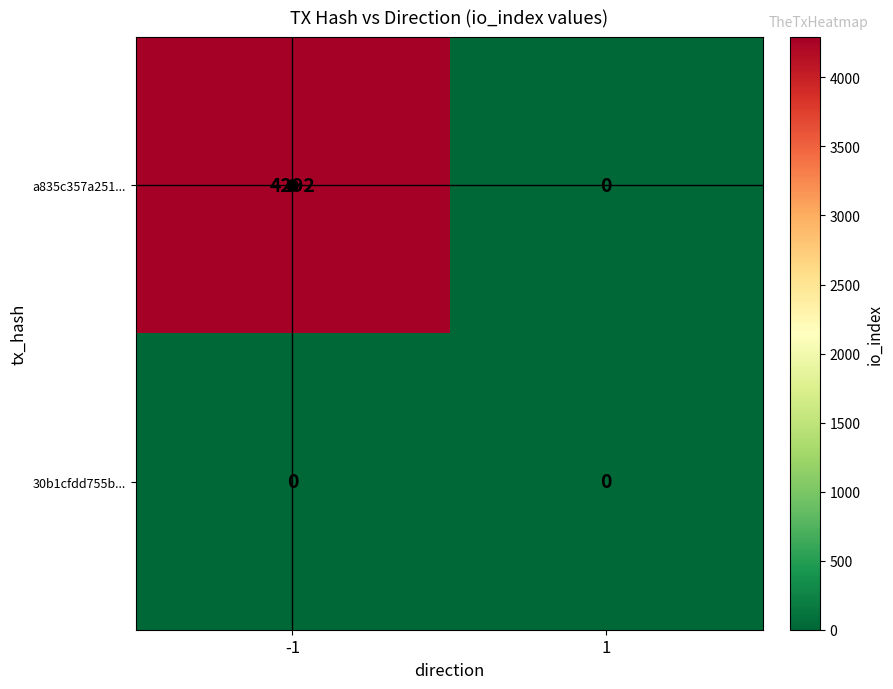

Rank the series by their average value, from lowest to highest.

30b1cfdd755b..., a835c357a251...